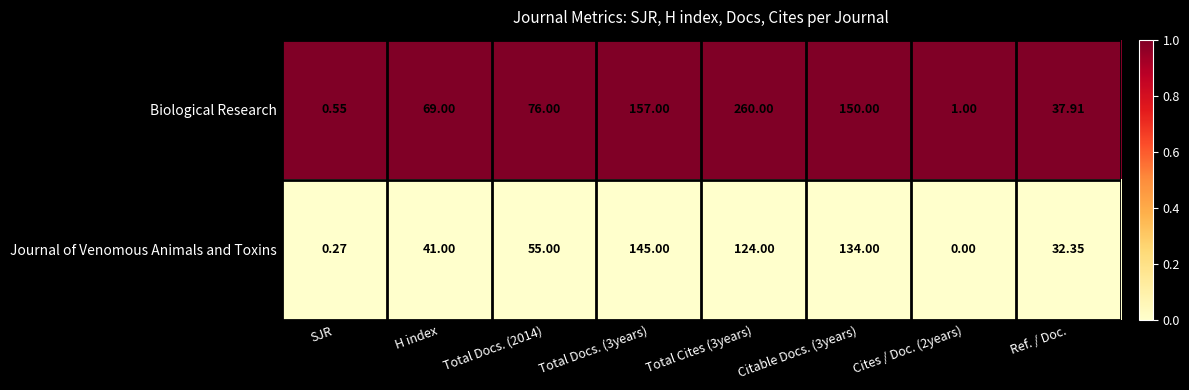

Which category has the lowest value in the Biological Research series?

SJR